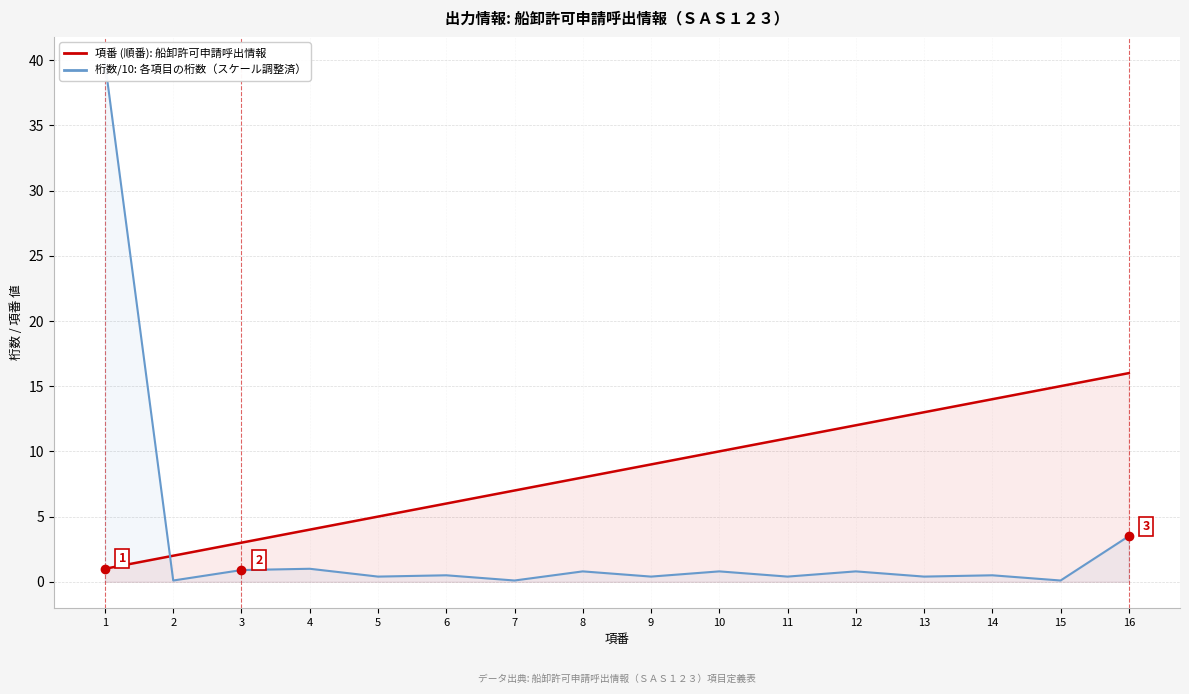

Where is the first local maximum for 桁数 / 10 (スケール調整)?

4